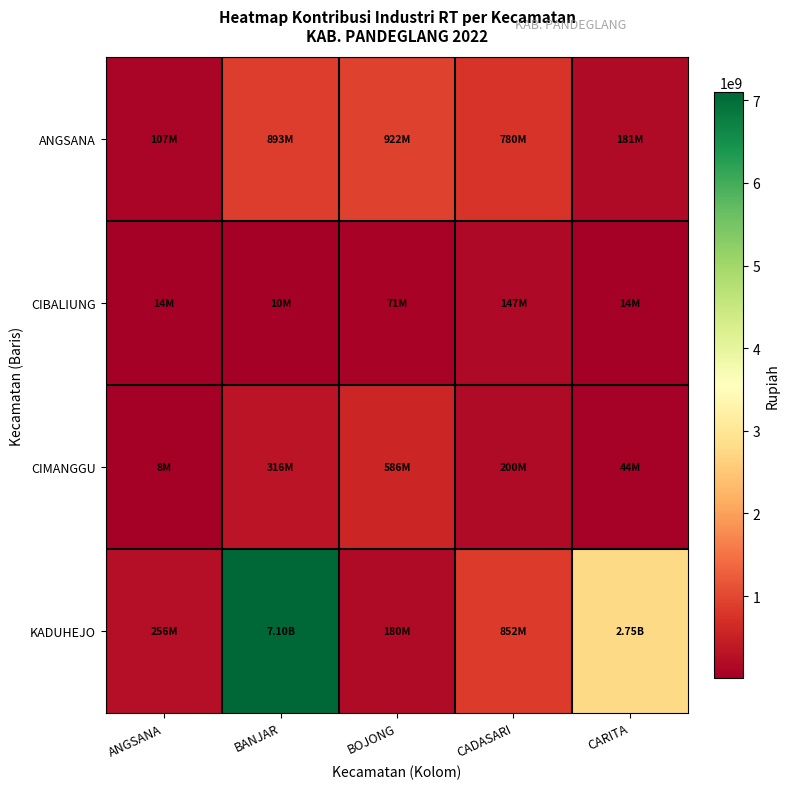

At ANGSANA, list the series in order from smallest to largest.

CIMANGGU, CIBALIUNG, ANGSANA, KADUHEJO